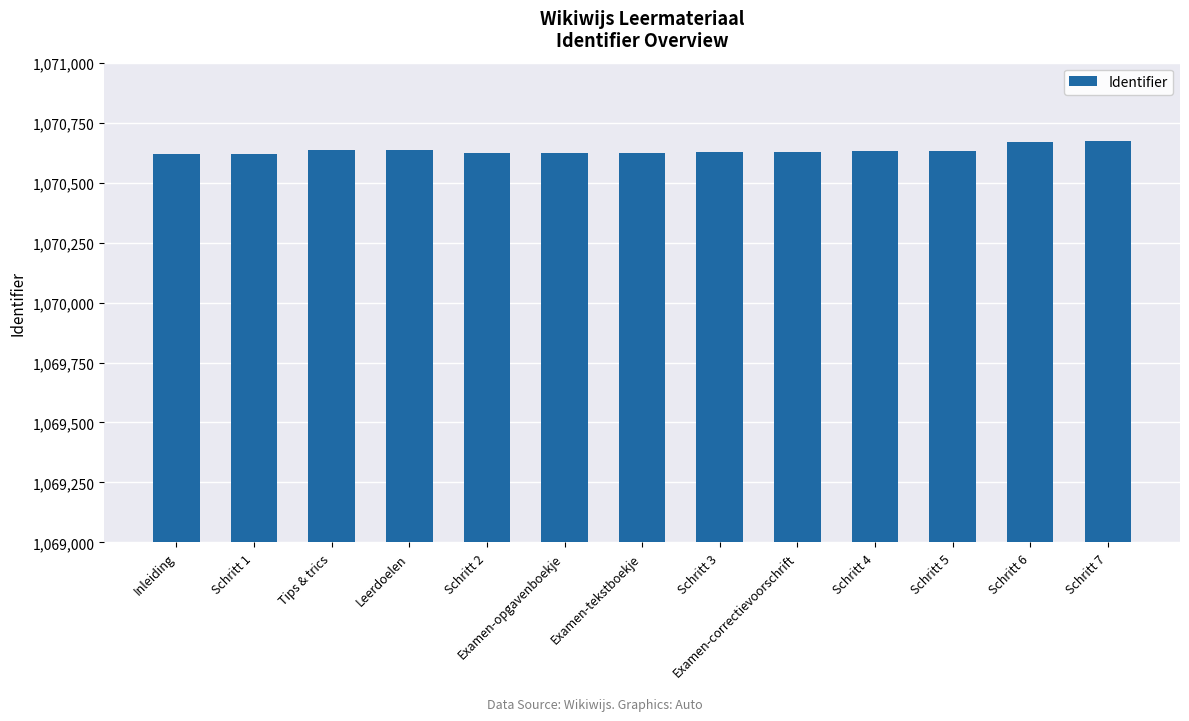

What is the minimum value shown in the chart?

1070620